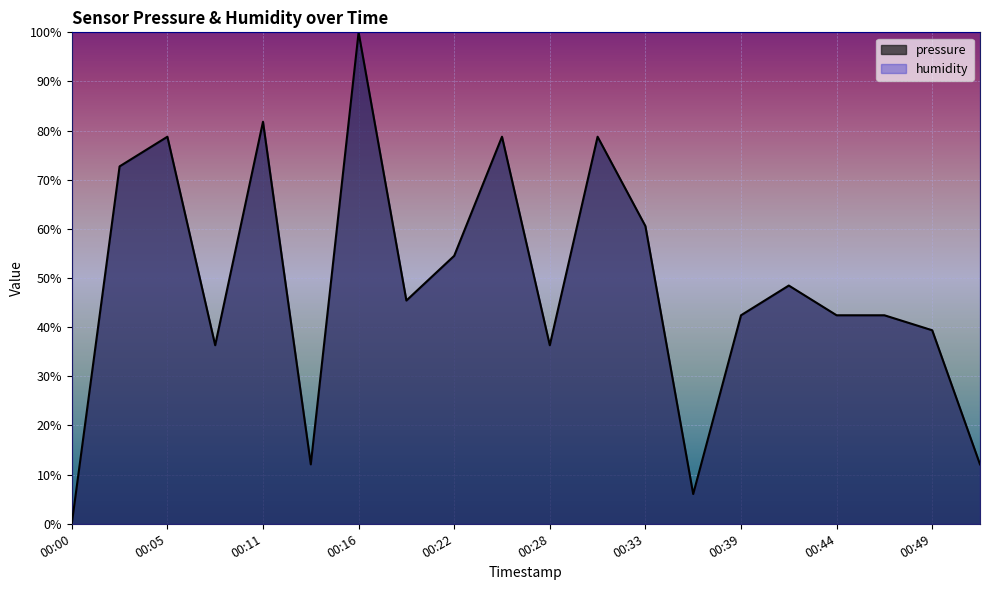

What is the maximum value shown in the chart?

100.0